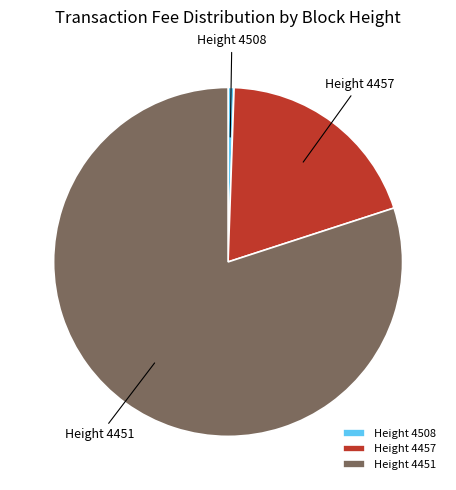

Rank the categories by value from highest to lowest.

Height 4451, Height 4457, Height 4508